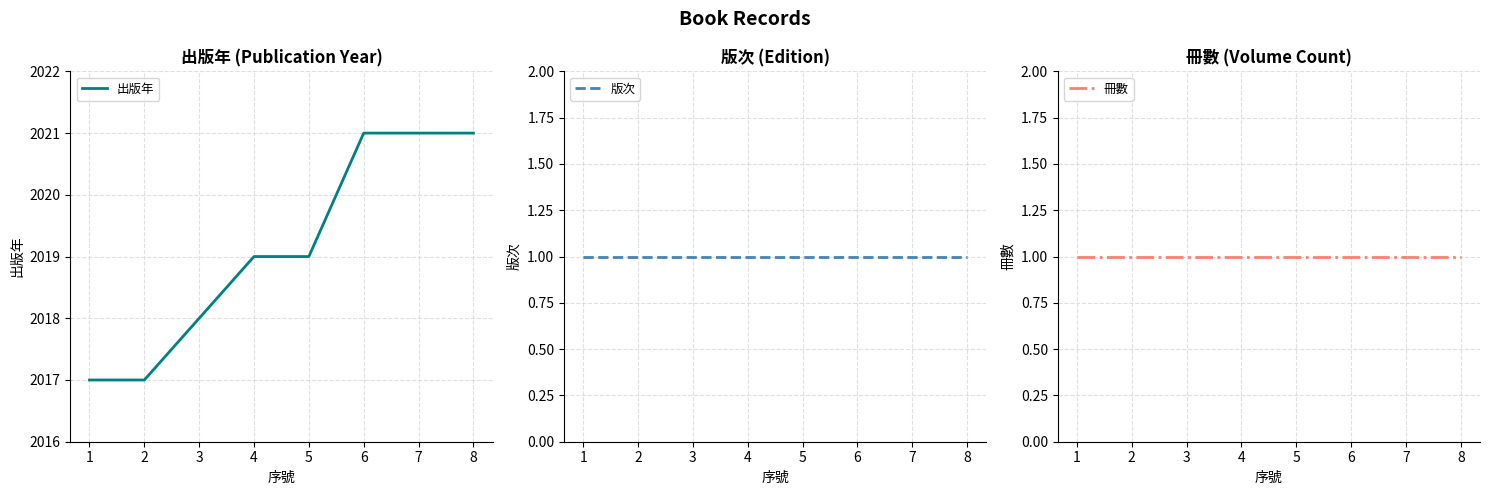

How many series are shown in this chart?

3